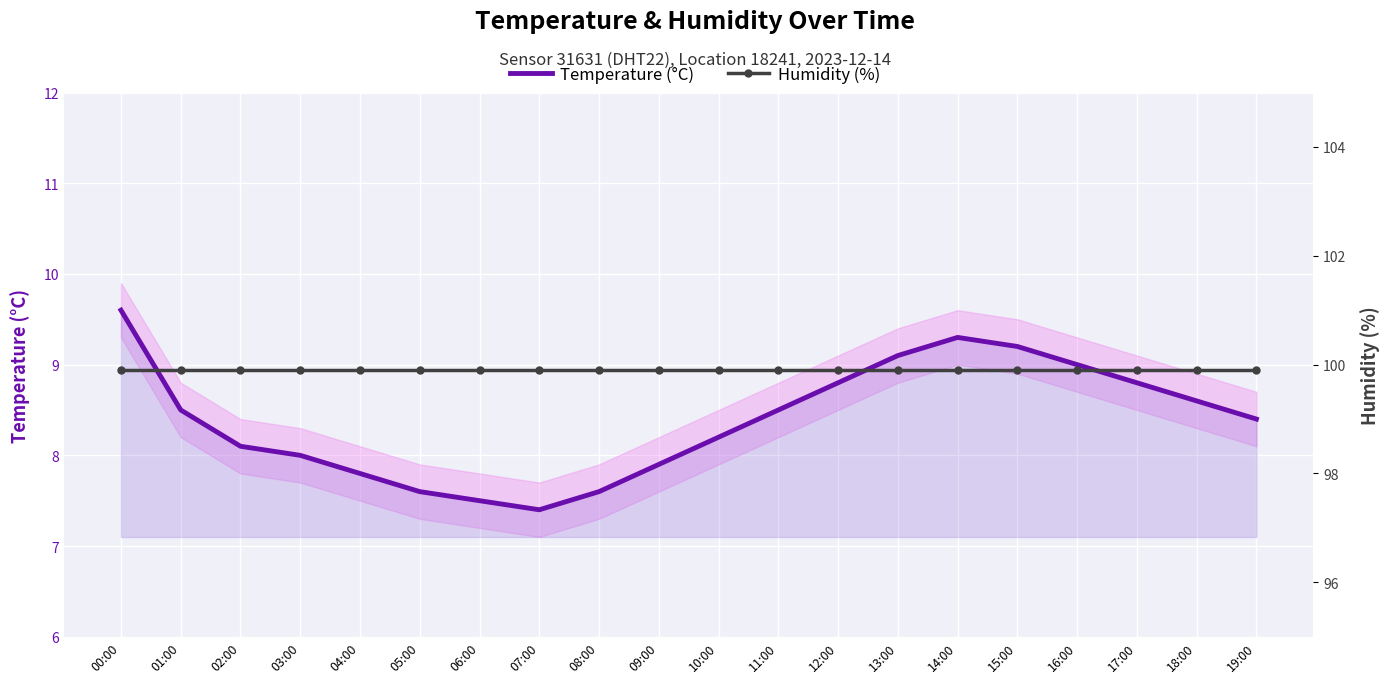

What is the total value across all series at 19:00?

108.3